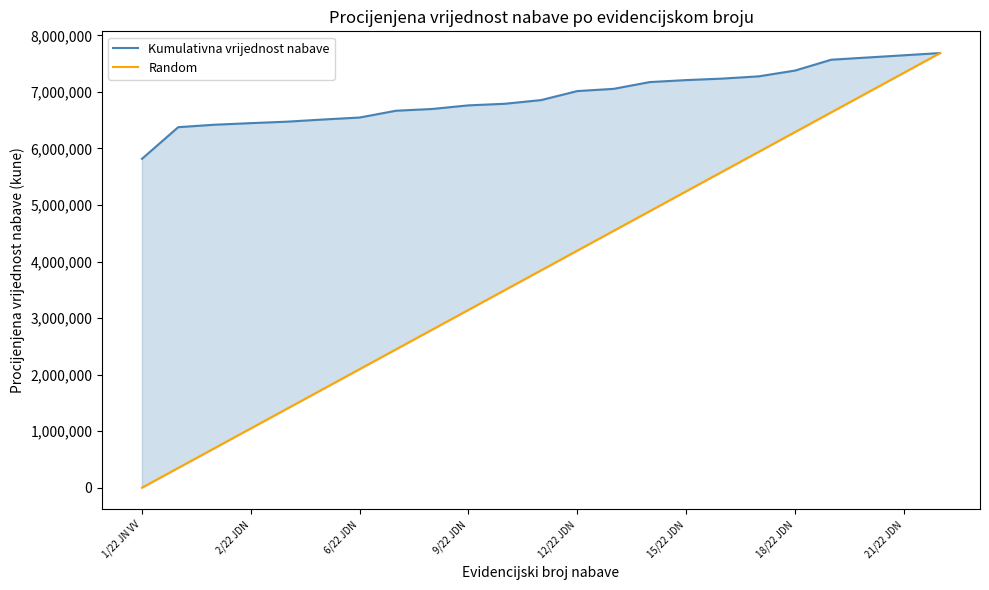

Which series changed the most between 1/22 JN VV and 13?

Random